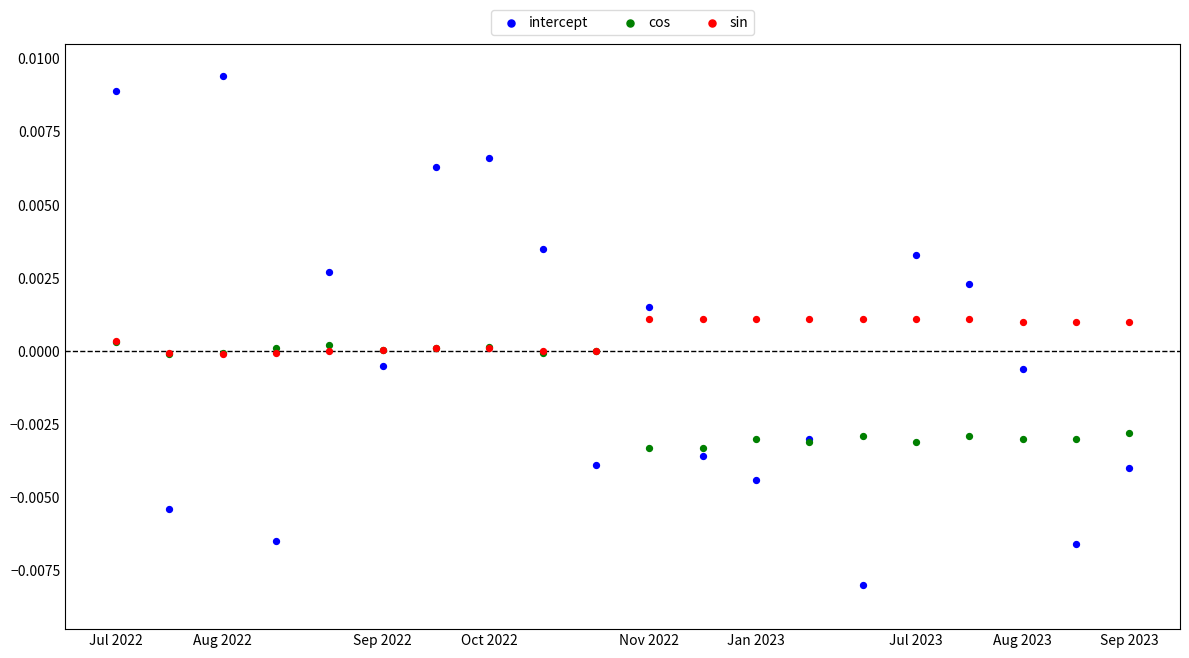

Which series reaches the maximum Y coordinate?

intercept